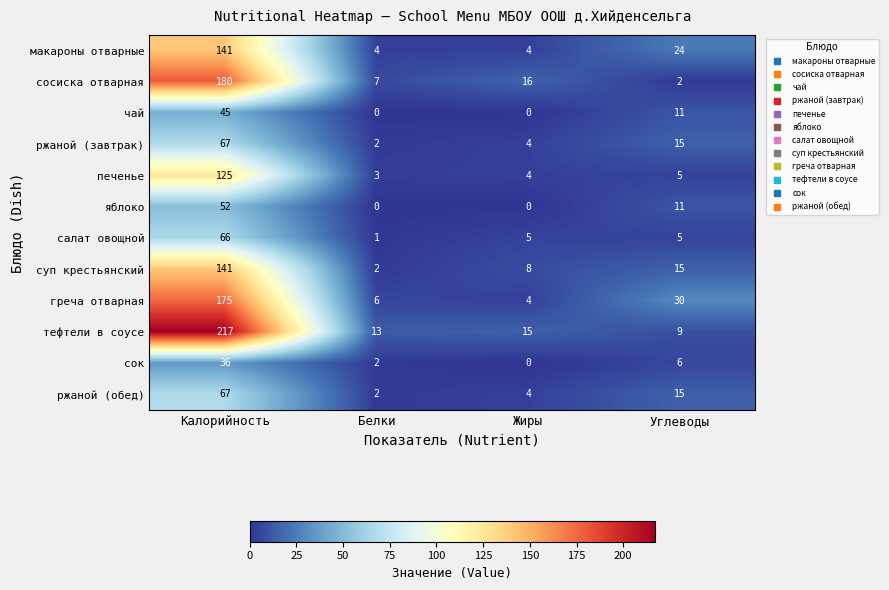

Between Белки and Жиры, which series saw the biggest shift?

сосиска отварная